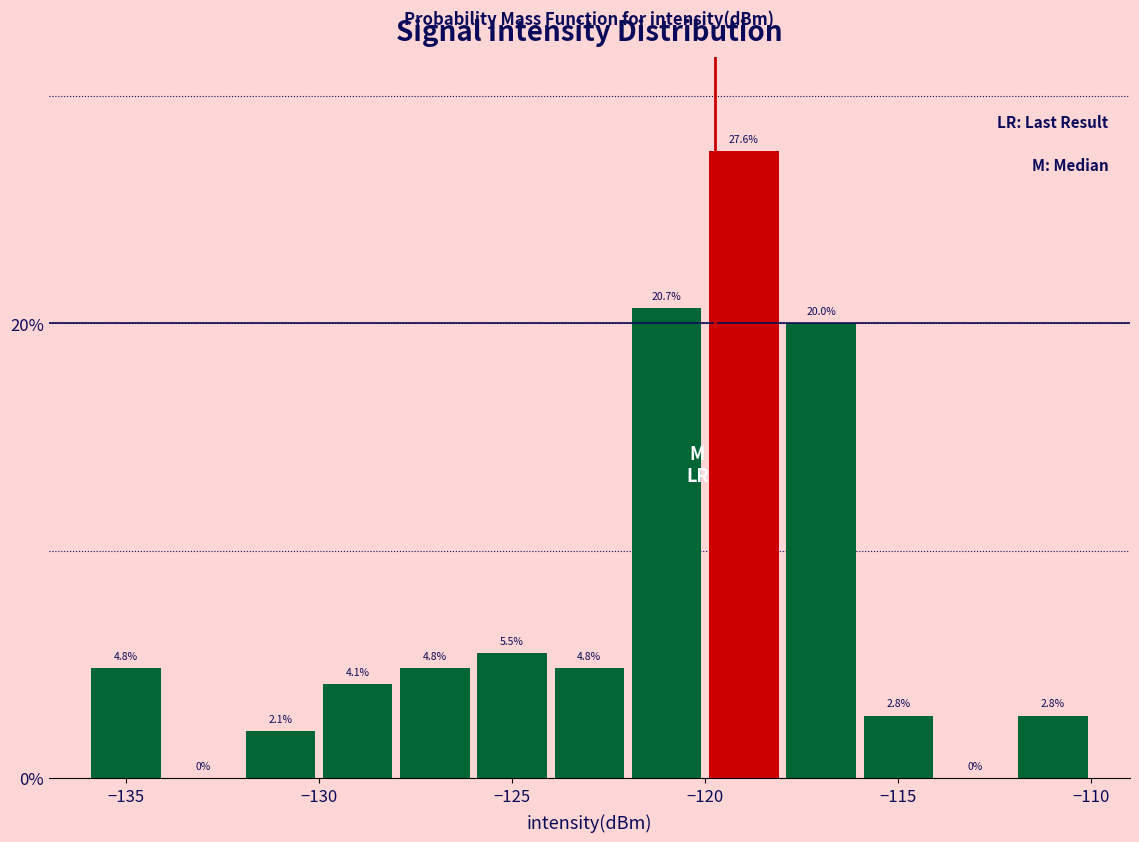

Reading left to right, transcribe this chart: for each bar, give the range it covers on the x-axis and its height.

-136 to -134: 4.8
-134 to -132: 0.0
-132 to -130: 2.1
-130 to -128: 4.1
-128 to -126: 4.8
-126 to -124: 5.5
-124 to -122: 4.8
-122 to -120: 20.7
-120 to -118: 27.6
-118 to -116: 20.0
-116 to -114: 2.8
-114 to -112: 0.0
-112 to -110: 2.8